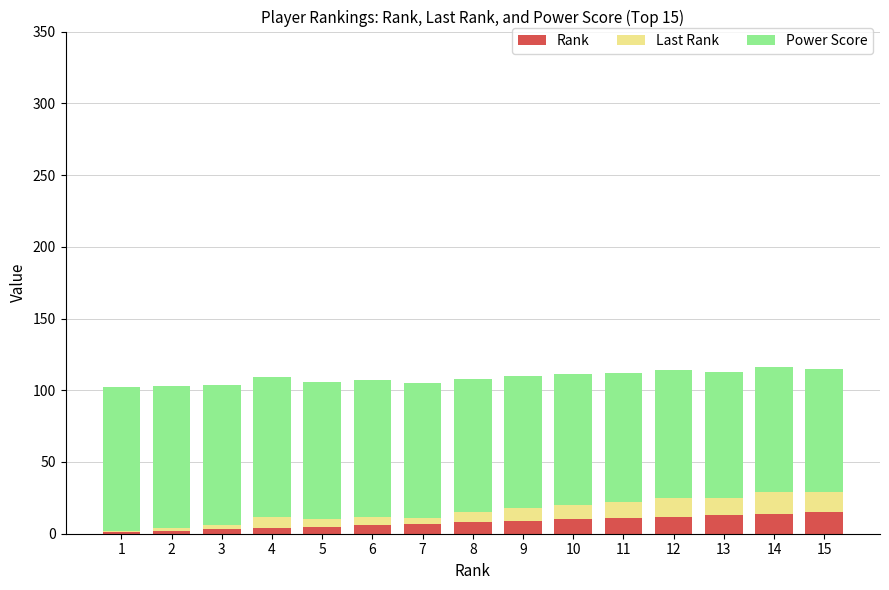

The Rank series shows 12 at 12. True or false?

True